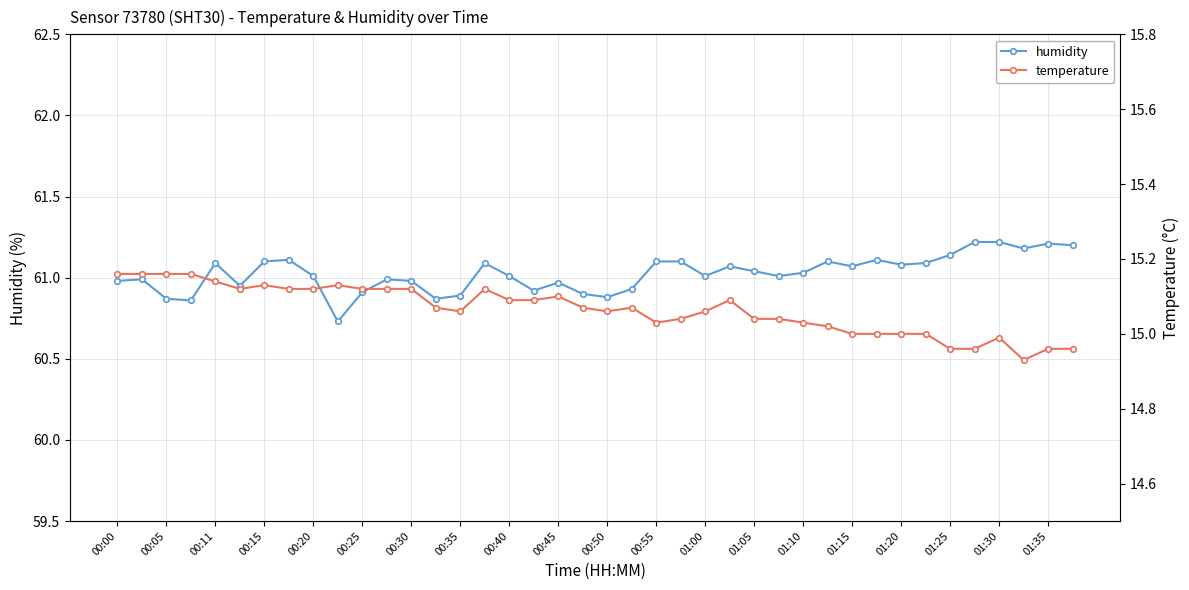

Which series has the largest range (max minus min)?

humidity